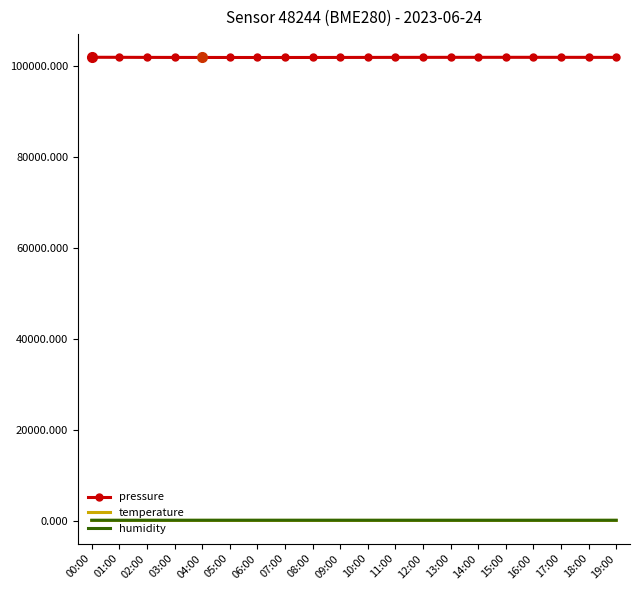

What are all the series names shown in the legend?

pressure, temperature, humidity